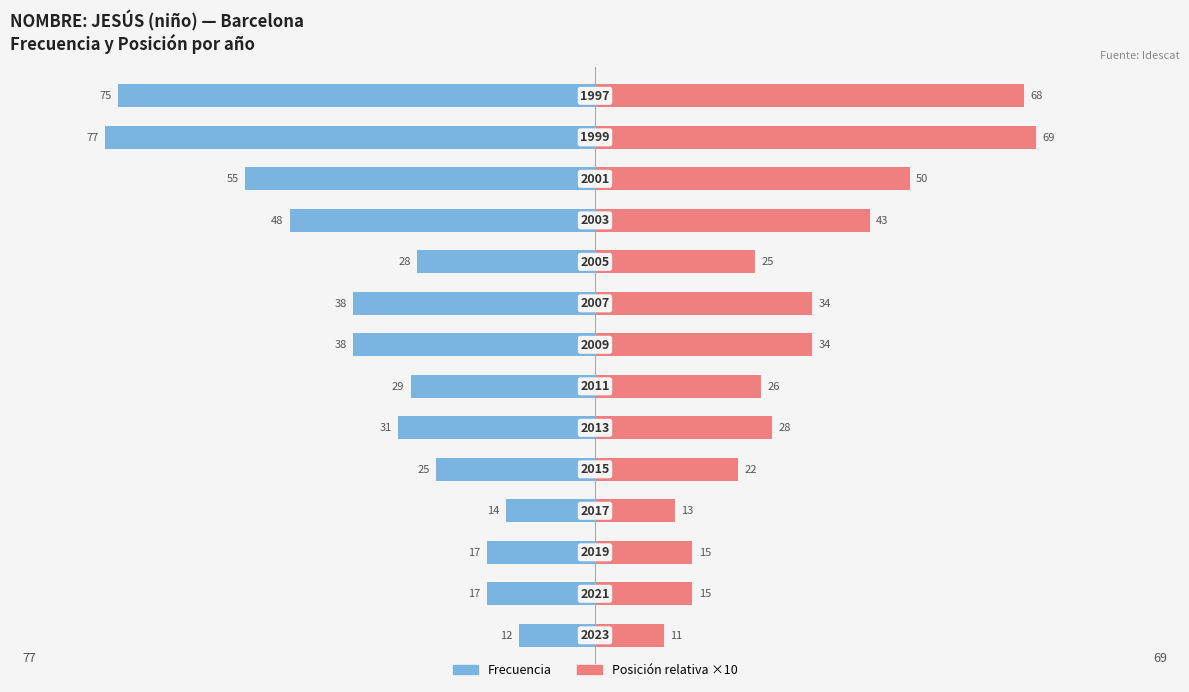

Between 3 and 10, which series saw the biggest shift?

Frecuencia